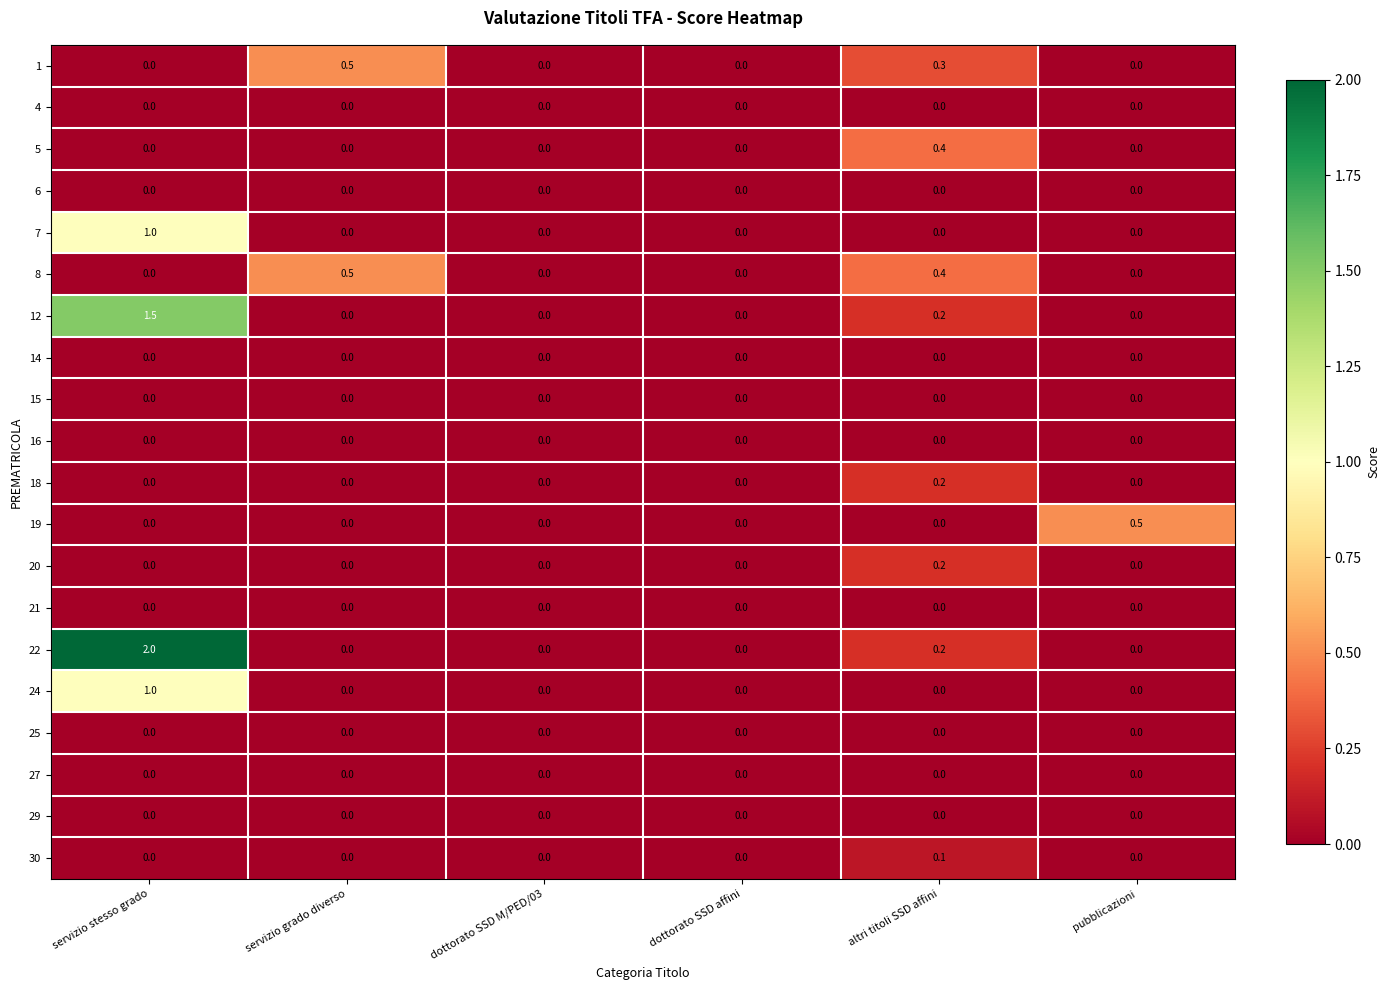

Count the number of categories in the chart.

6